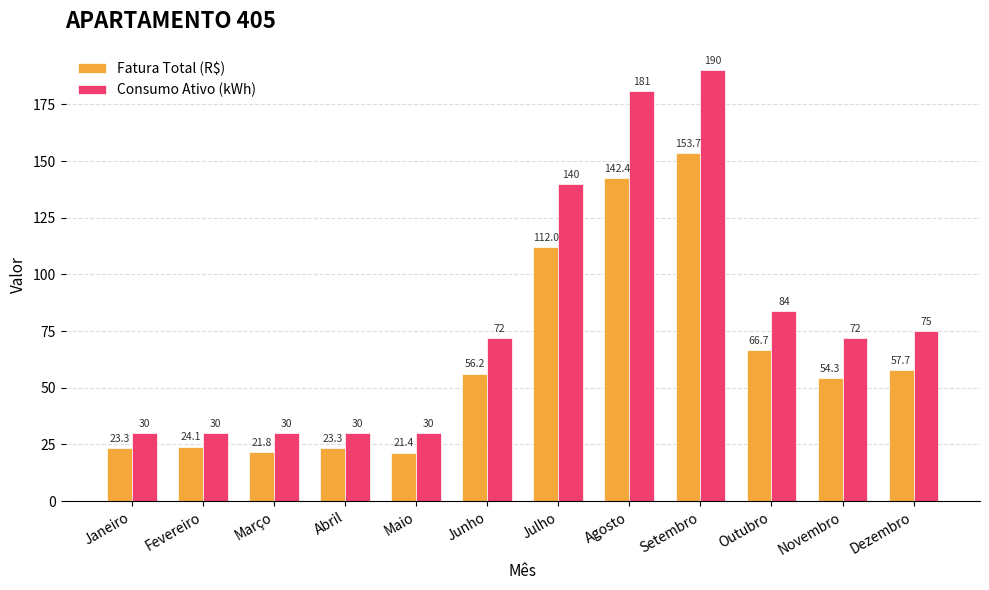

The value of Fatura Total (R$) at Setembro is 153.7. True or false?

True